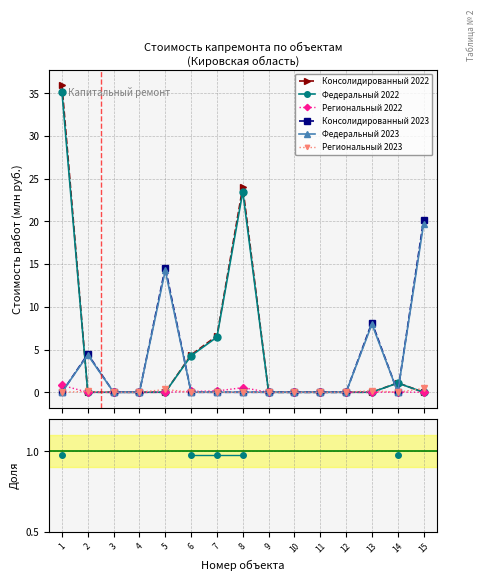

What is the value of the Федеральный 2022 point at the 6th from the left?

4.3